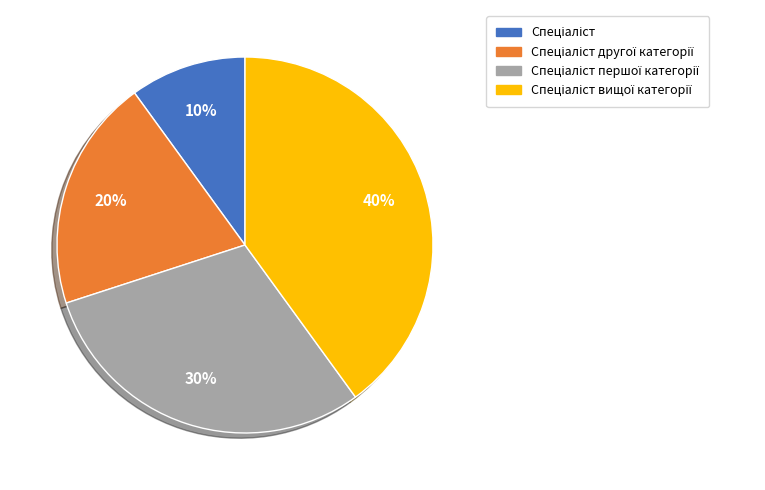

To the nearest percent, what is the difference between the largest and smallest slice percentages?

30%